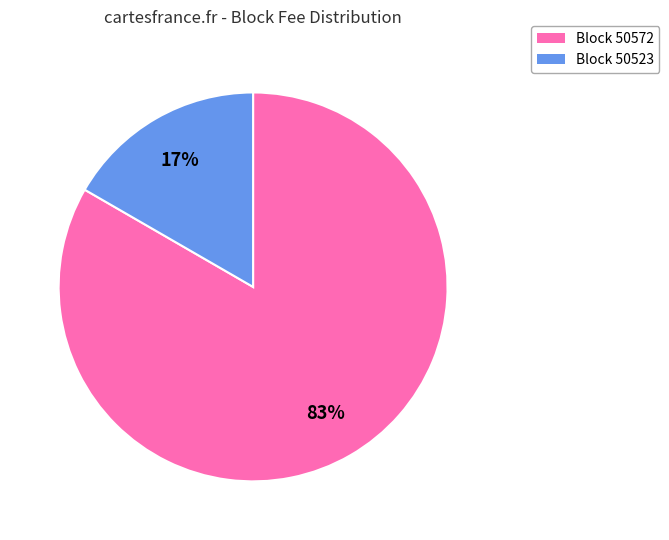

Is there a majority slice in this chart?

Yes